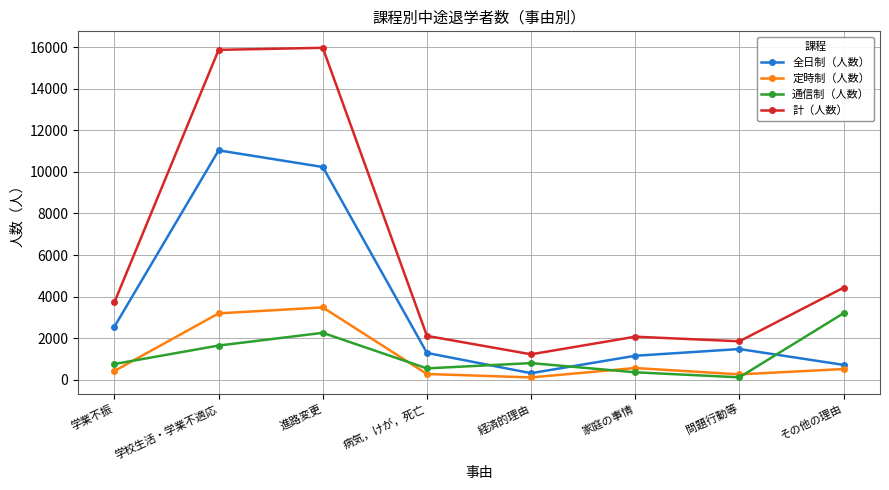

What is the label of the 5th point from the left?

経済的理由